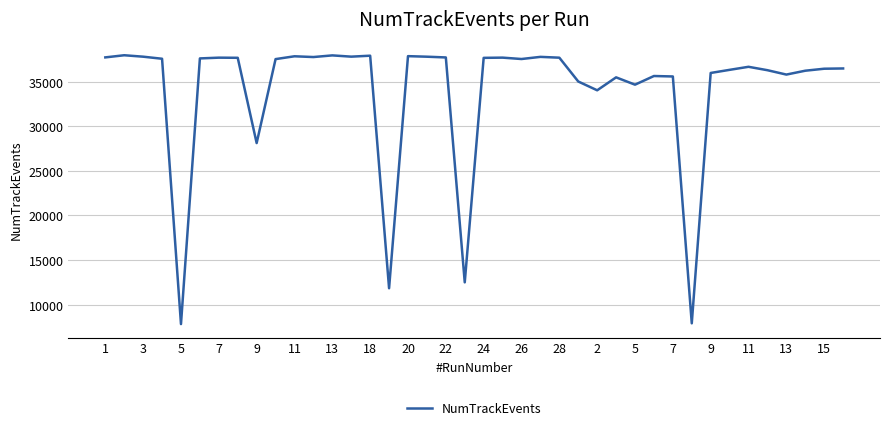

What is the greatest value displayed?

37960